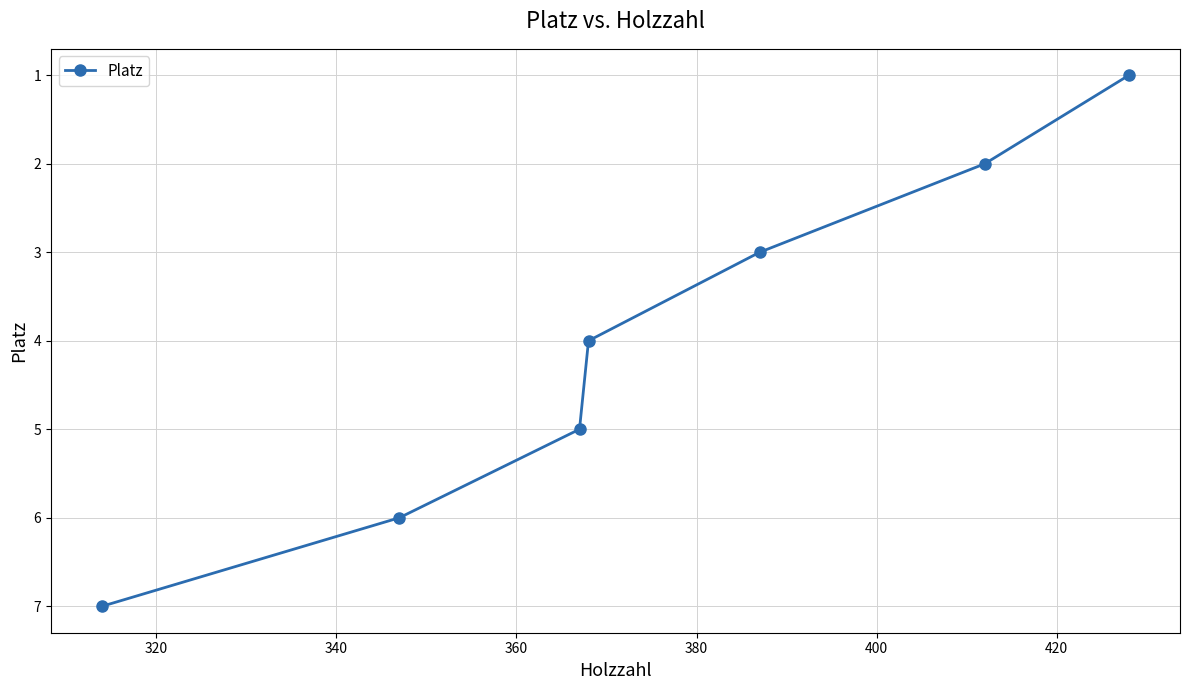

What is the maximum value shown in the chart?

7